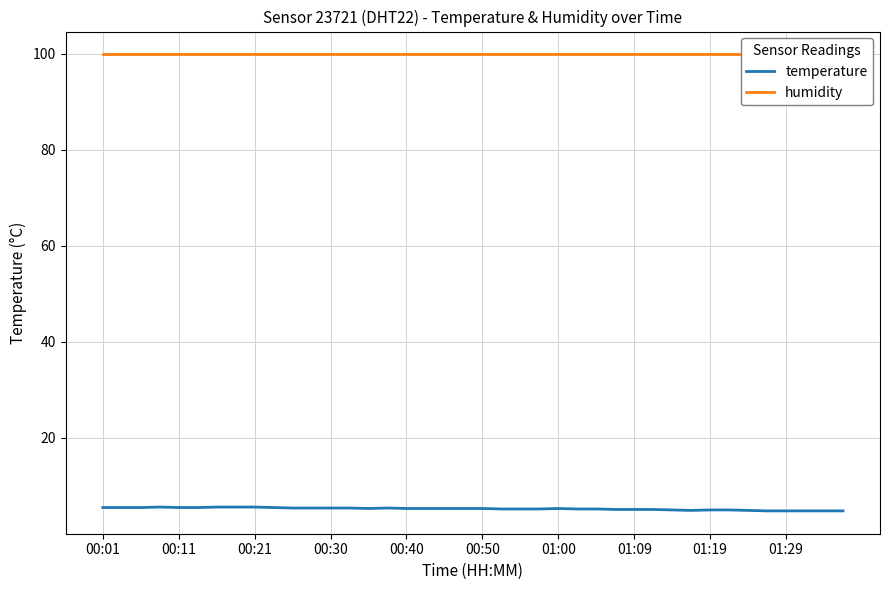

Is it true that temperature equals 4.8 at 01:29?

True